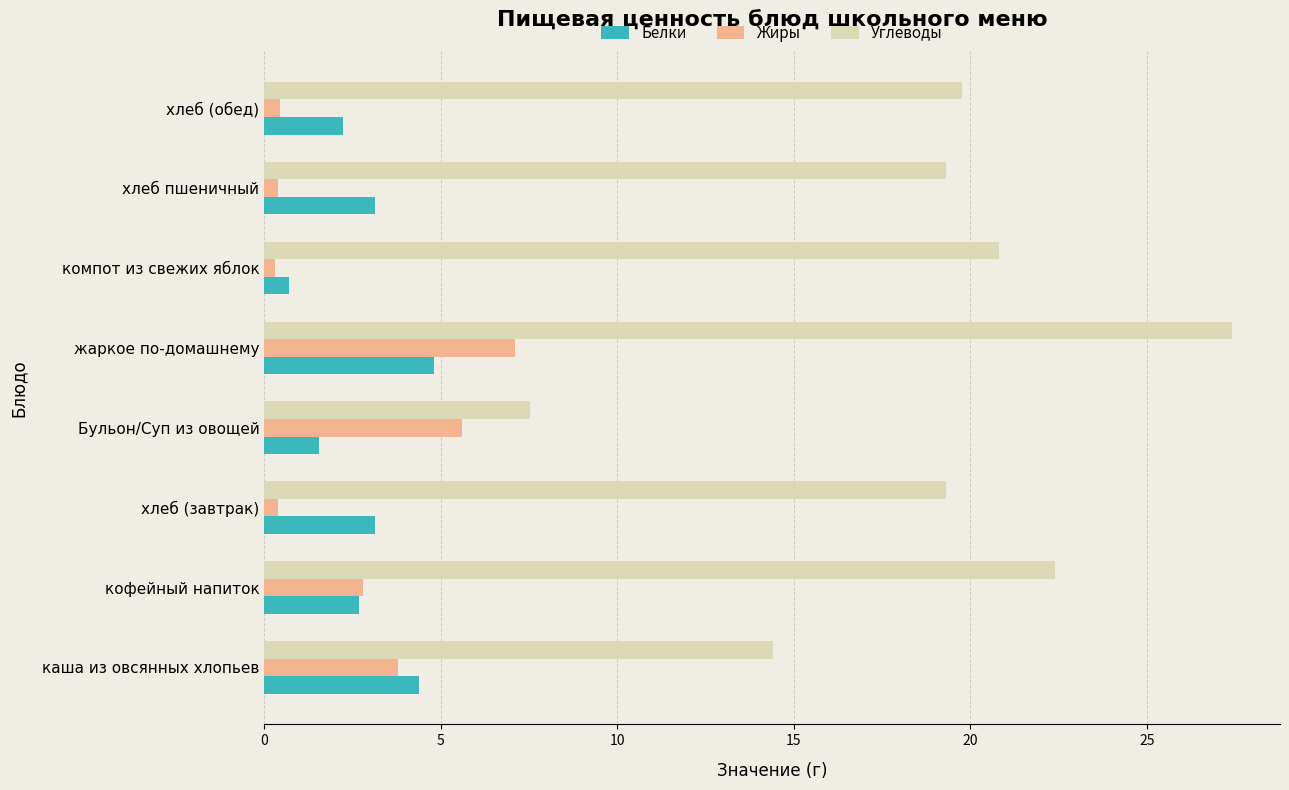

At which category is the sum across all series the highest?

жаркое по-домашнему